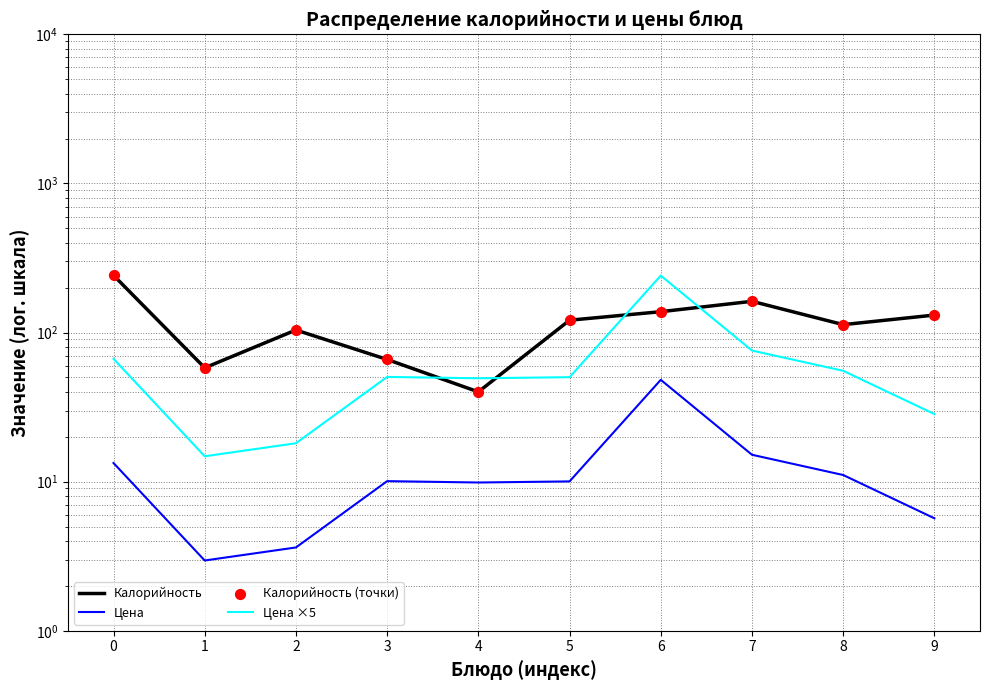

Is the value of Калорийность (точки) at 7 greater than the value of Цена at 6?

Yes